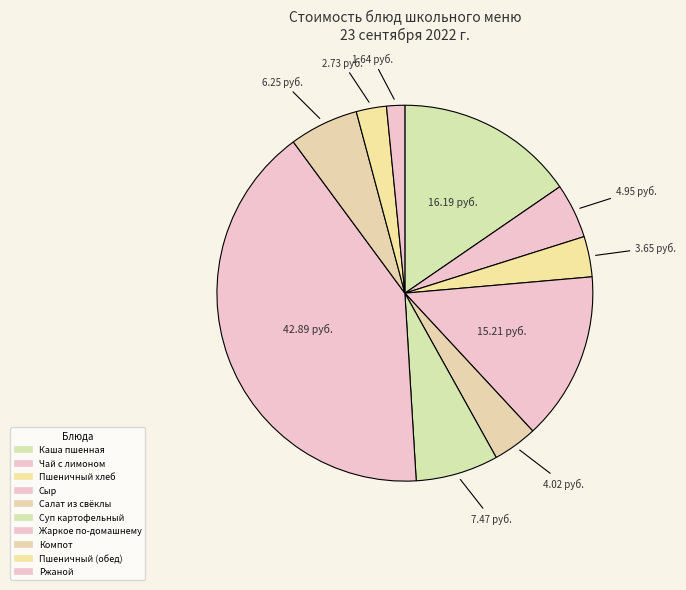

To the nearest percent, what is the difference between the largest and smallest slice percentages?

39%